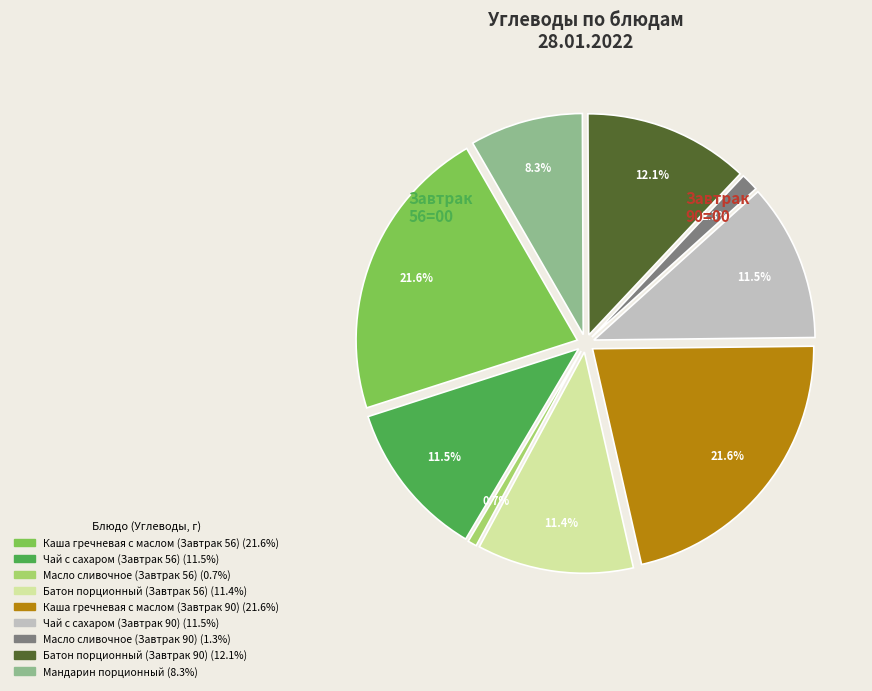

Which slice is the largest?

Каша гречневая с маслом (Завтрак 56)